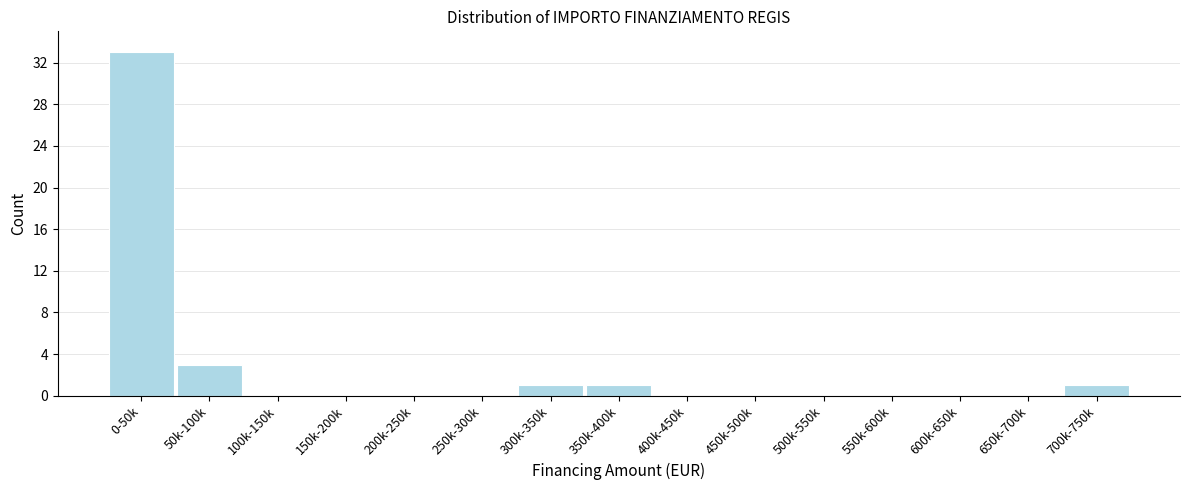

Reading left to right, extract all data points from this chart.

0-50k=33	50k-100k=3	100k-150k=0	150k-200k=0	200k-250k=0	250k-300k=0	300k-350k=1	350k-400k=1	400k-450k=0	450k-500k=0	500k-550k=0	550k-600k=0	600k-650k=0	650k-700k=0	700k-750k=1